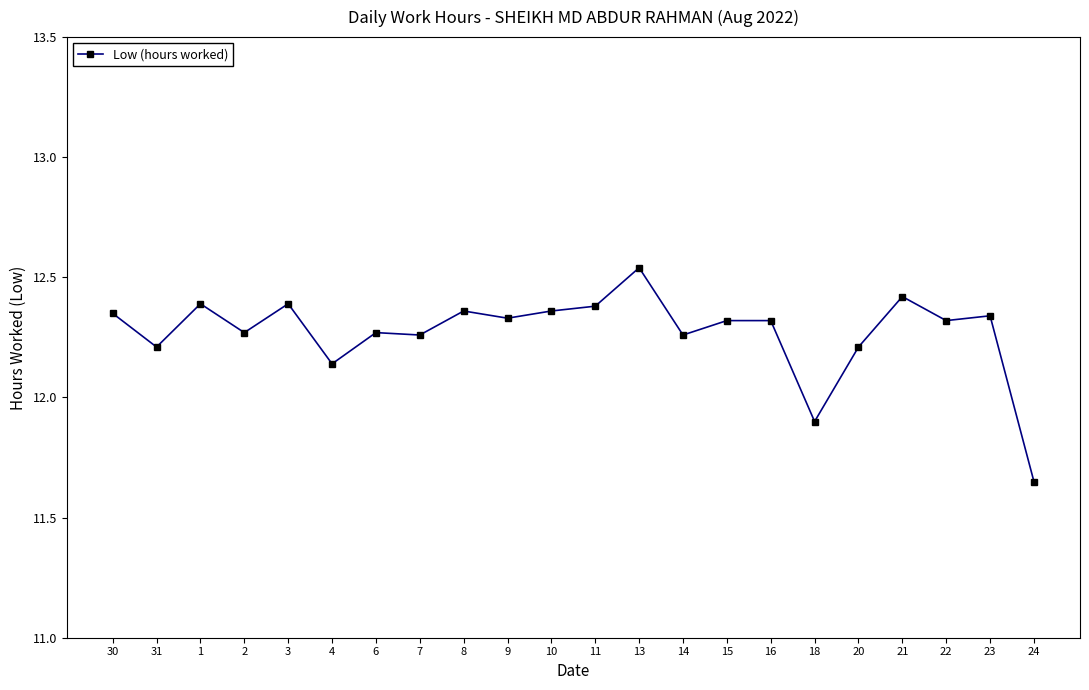

Between 20 and 1, which is larger?

1